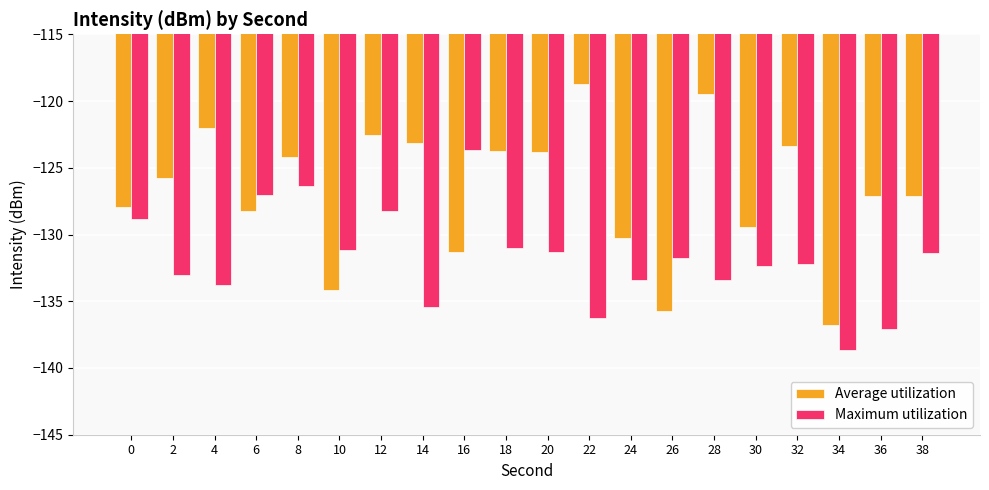

Which series has the largest total across all categories?

Average utilization